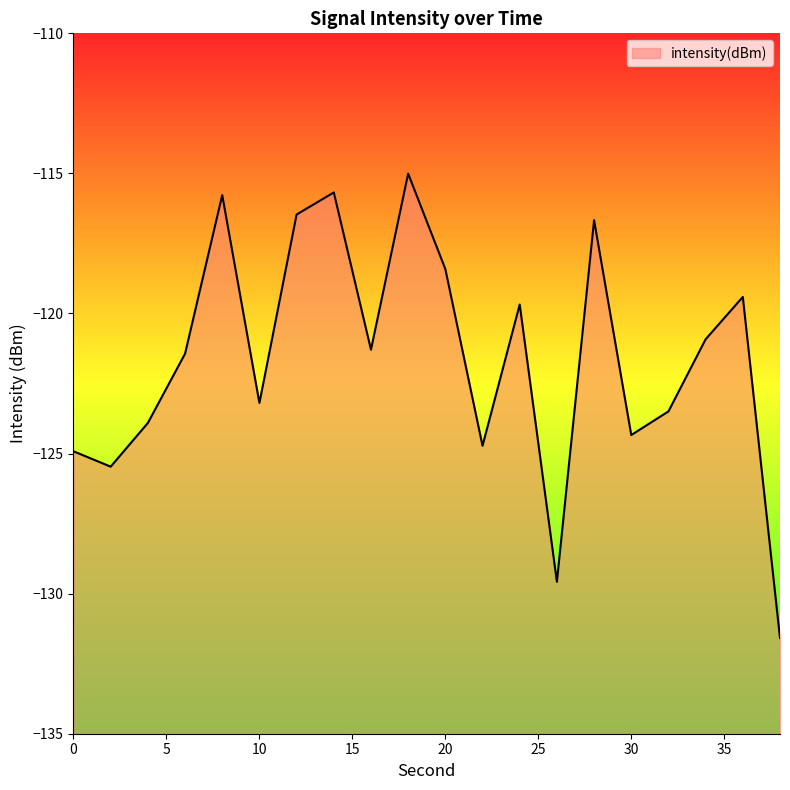

Reading left to right, what are all the values shown in this chart?

0=-124.9	2=-125.5	4=-123.9	6=-121.4	8=-115.8	10=-123.2	12=-116.5	14=-115.7	16=-121.3	18=-115.0	20=-118.4	22=-124.7	24=-119.7	26=-129.6	28=-116.7	30=-124.3	32=-123.5	34=-120.9	36=-119.4	38=-131.6